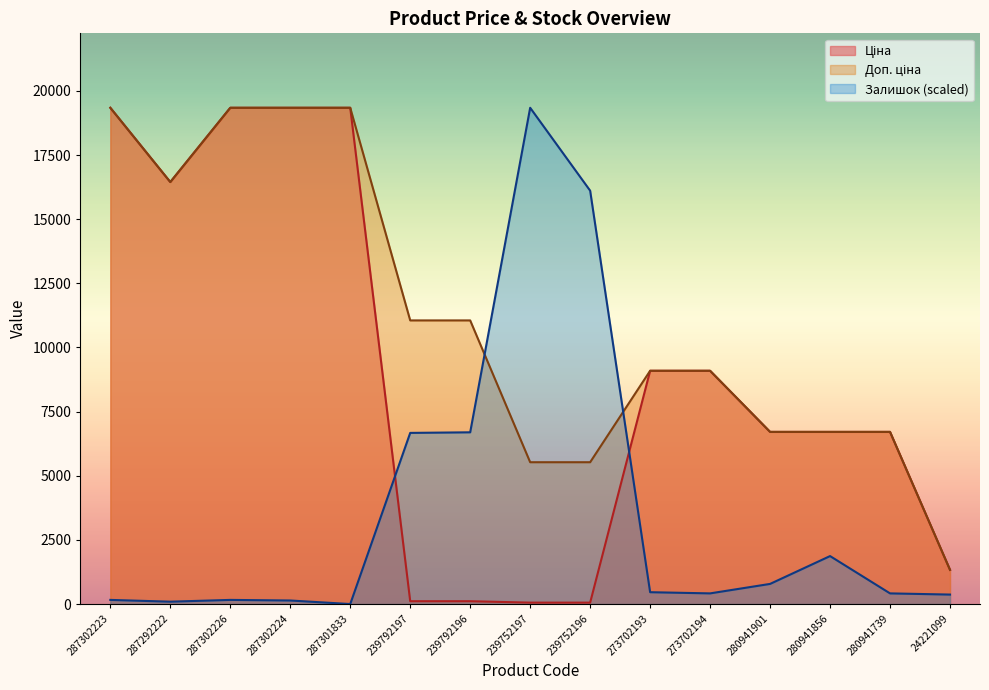

Is it true that Залишок equals 415.5 at 280941739?

True